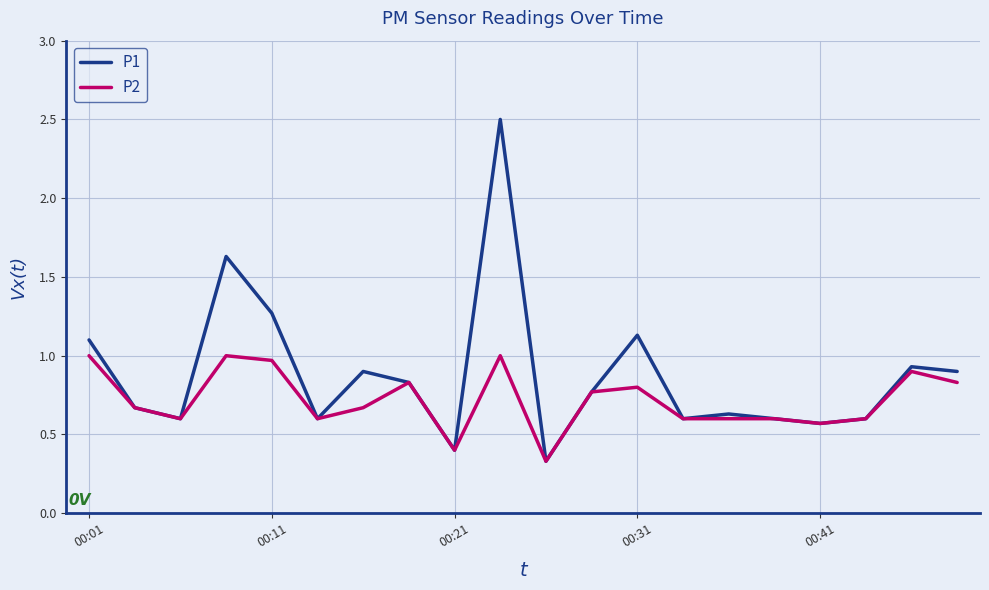

Which series has the largest range (max minus min)?

P1